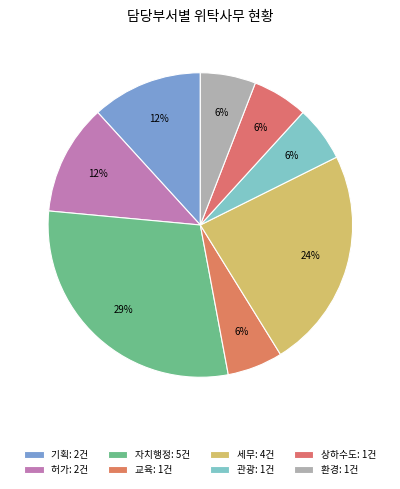

How many slices are in this pie chart?

8